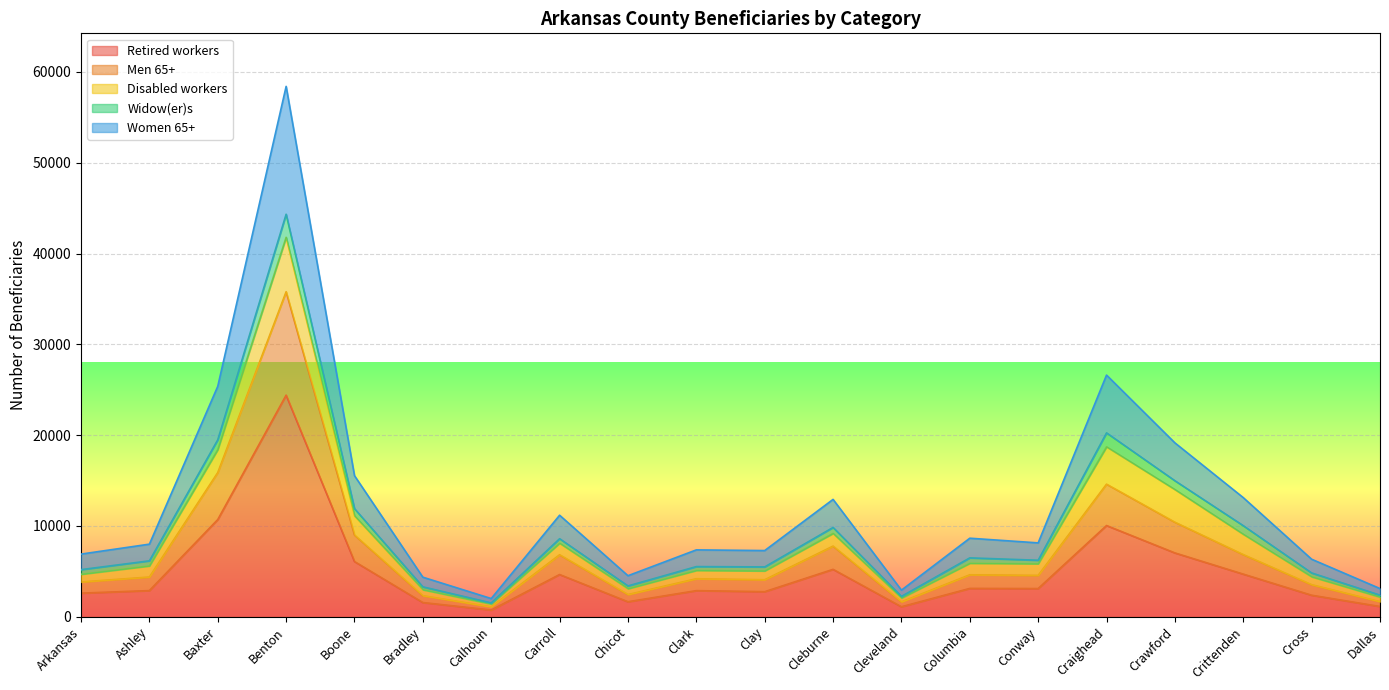

List the labels in order of Retired workers value, smallest first.

Calhoun, Cleveland, Dallas, Bradley, Chicot, Cross, Arkansas, Clay, Clark, Ashley, Conway, Columbia, Carroll, Crittenden, Cleburne, Boone, Crawford, Craighead, Baxter, Benton